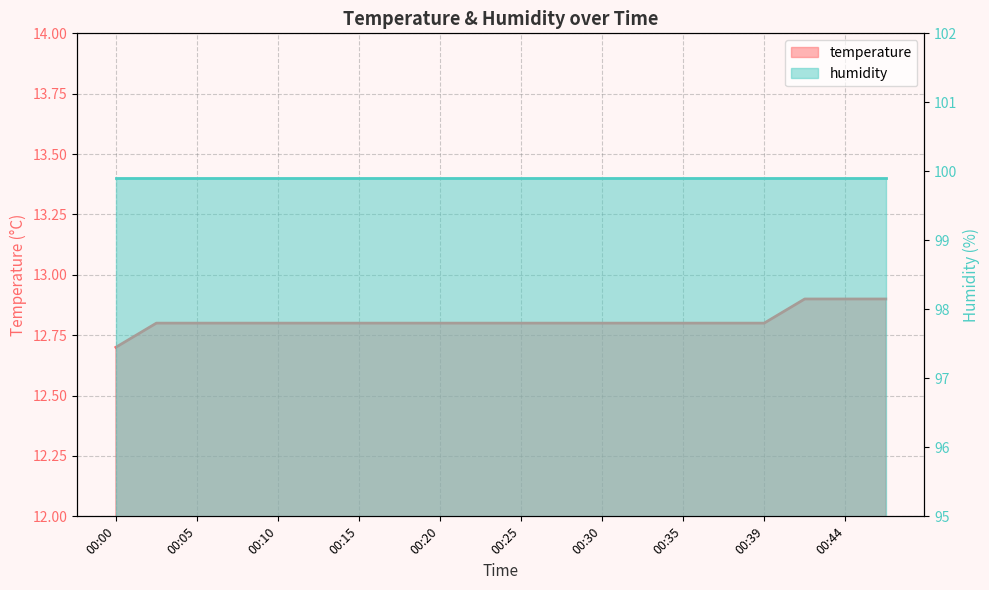

Is it true that the value at 00:25 is 12.8?

True